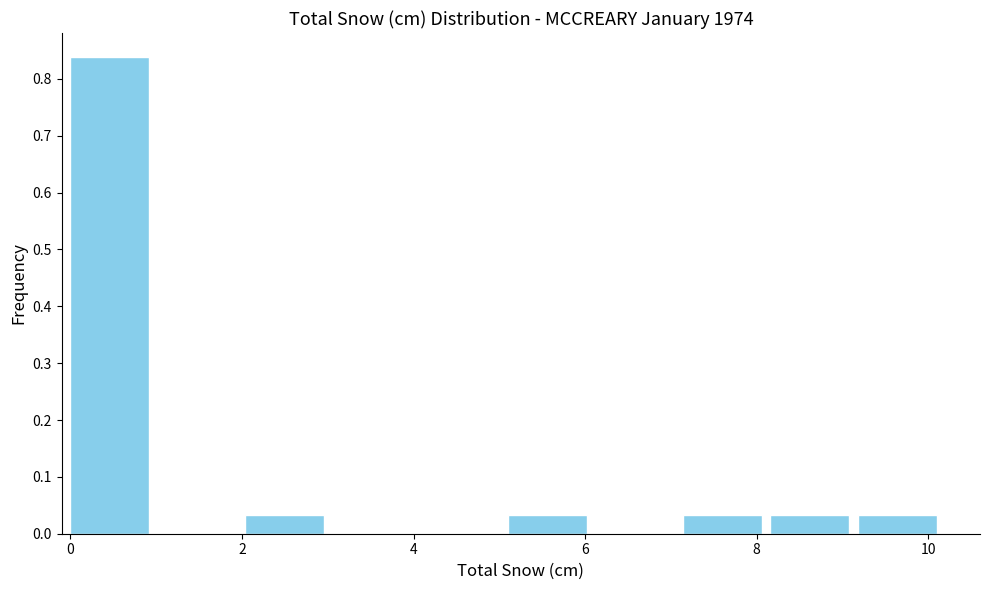

Reading left to right, transcribe this chart: for each bar, give the range it covers on the x-axis and its height. Neither the bar edges nor the heights are printed on the chart, so give them approximately, as read against the axes.

0.00 to 1.02: 0.84
1.02 to 2.04: 0
2.04 to 3.06: 0.03
3.06 to 4.08: 0
4.08 to 5.10: 0
5.10 to 6.12: 0.03
6.12 to 7.14: 0
7.14 to 8.16: 0.03
8.16 to 9.18: 0.03
9.18 to 10.20: 0.03